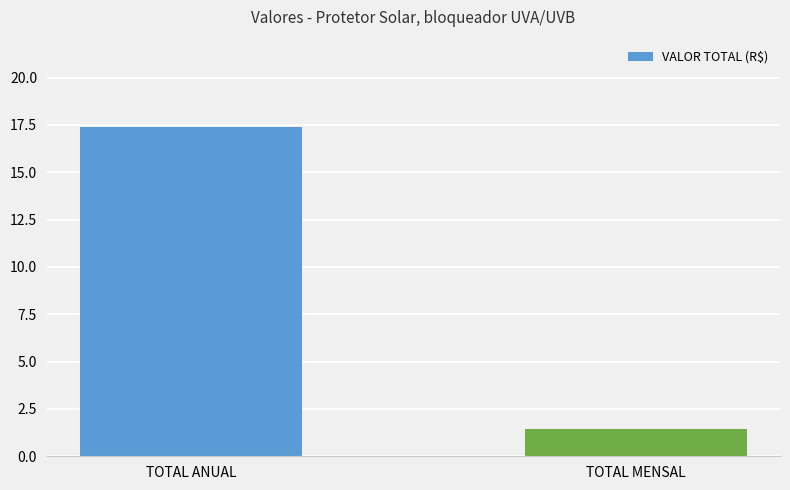

True or false: the data shows 17.4 at TOTAL ANUAL.

True